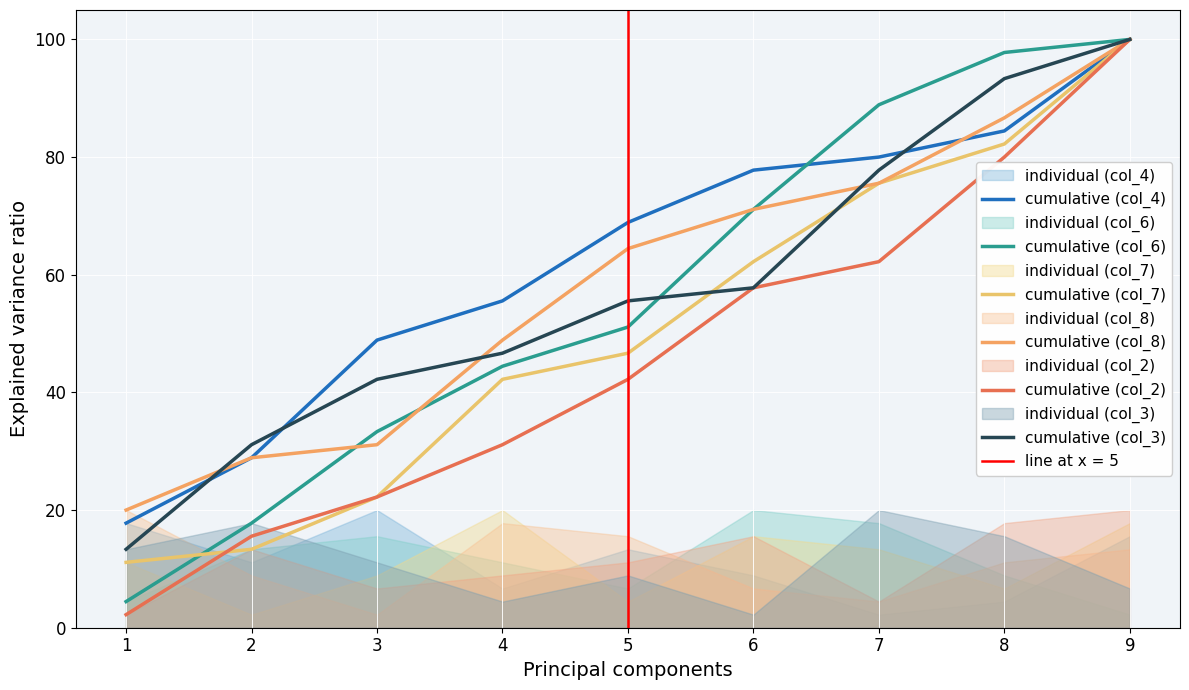

What is the sum of the cumulative (col_6) values at 4 and 3?

77.8